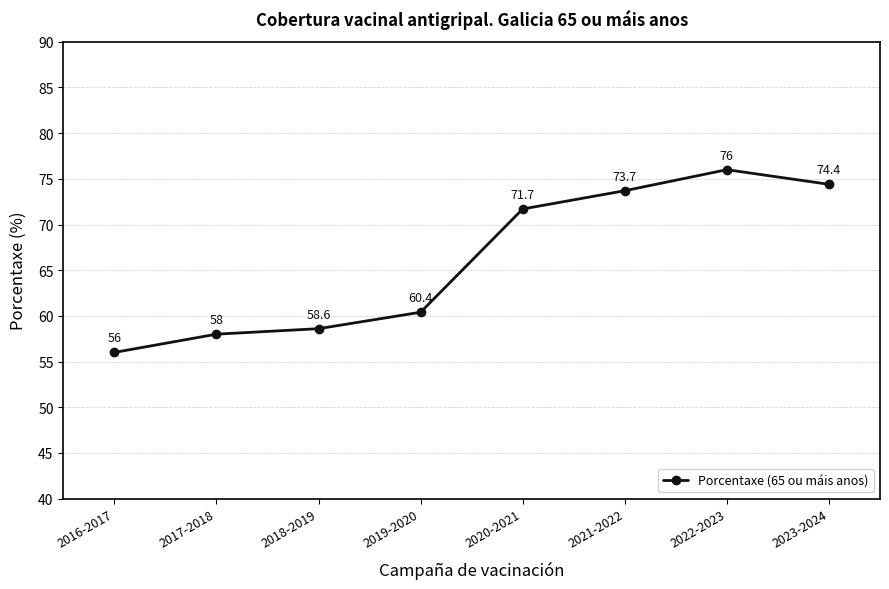

Approximately how many times larger is the value at 2021-2022 compared to 2016-2017?

1.3